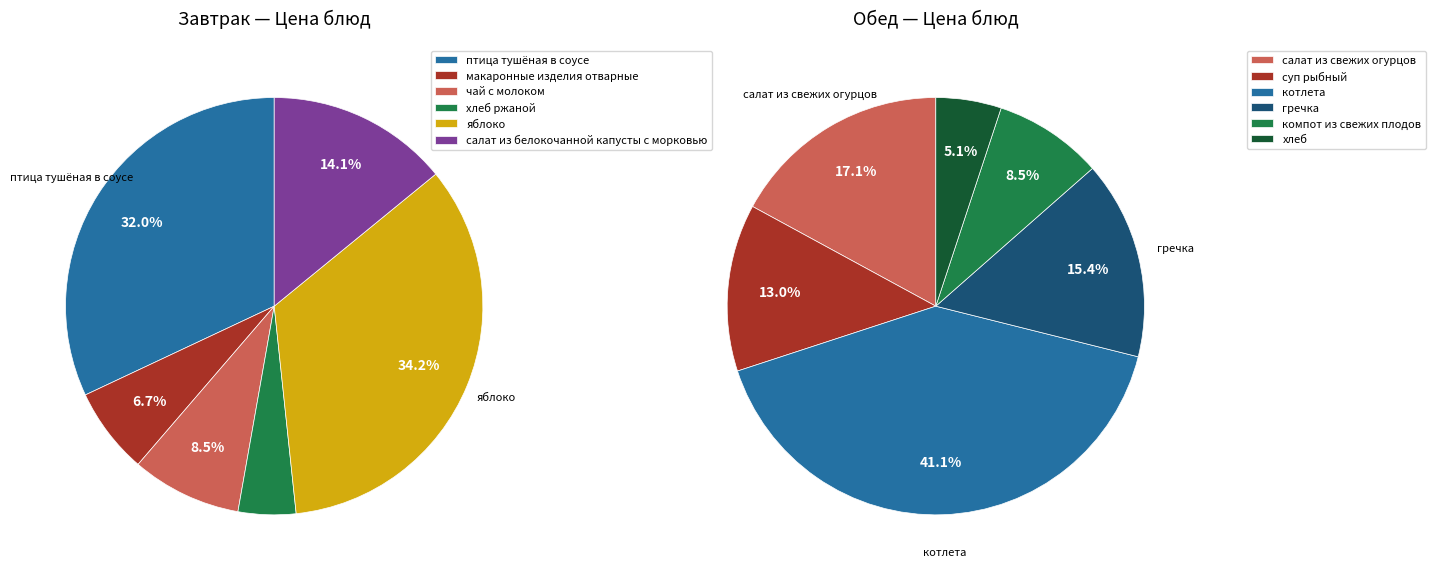

Is there a majority slice in this chart?

No